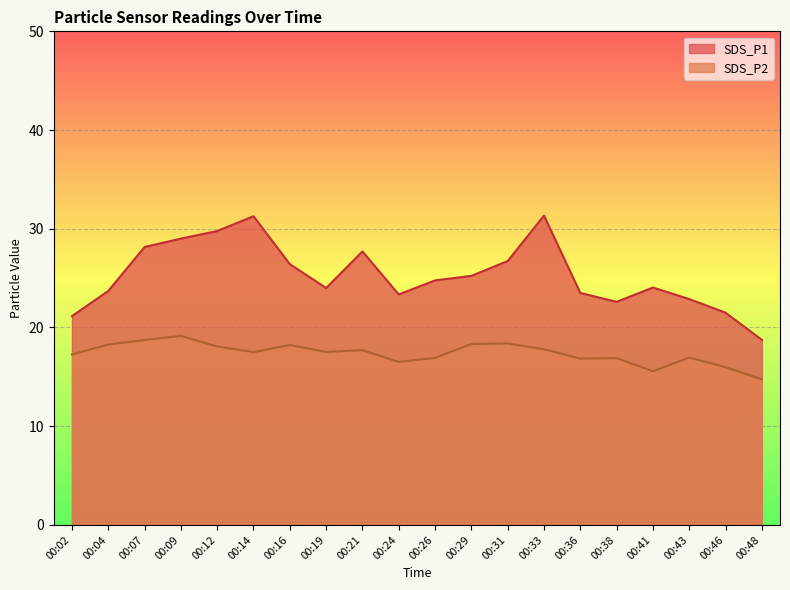

At which category does SDS_P2 reach its first local peak?

00:09